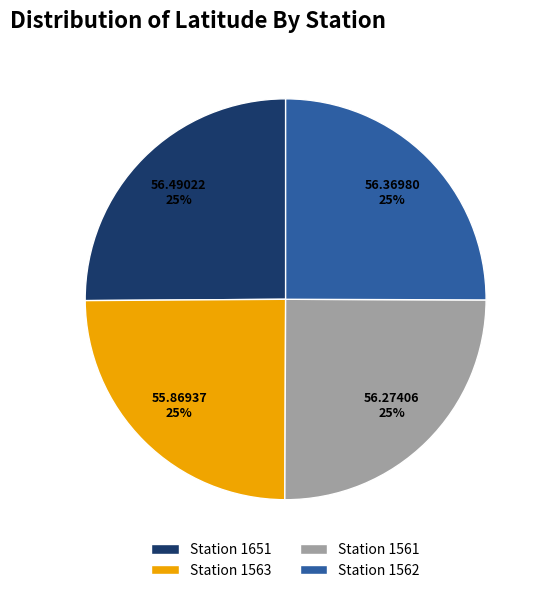

How many segments does this pie chart have?

4